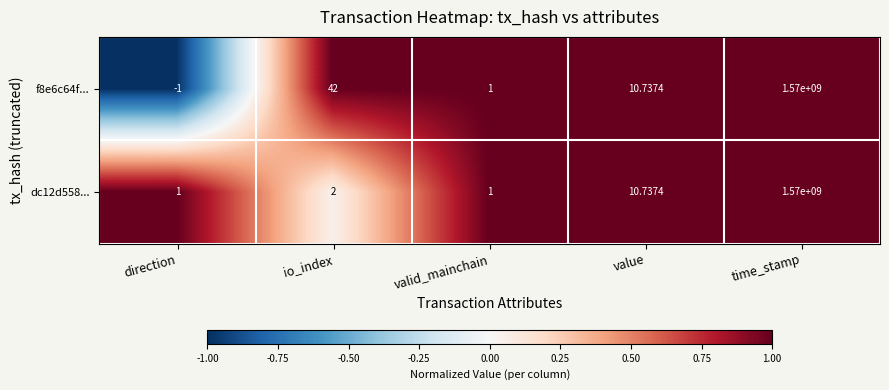

Where does the f8e6c64f... series first go above 10?

io_index